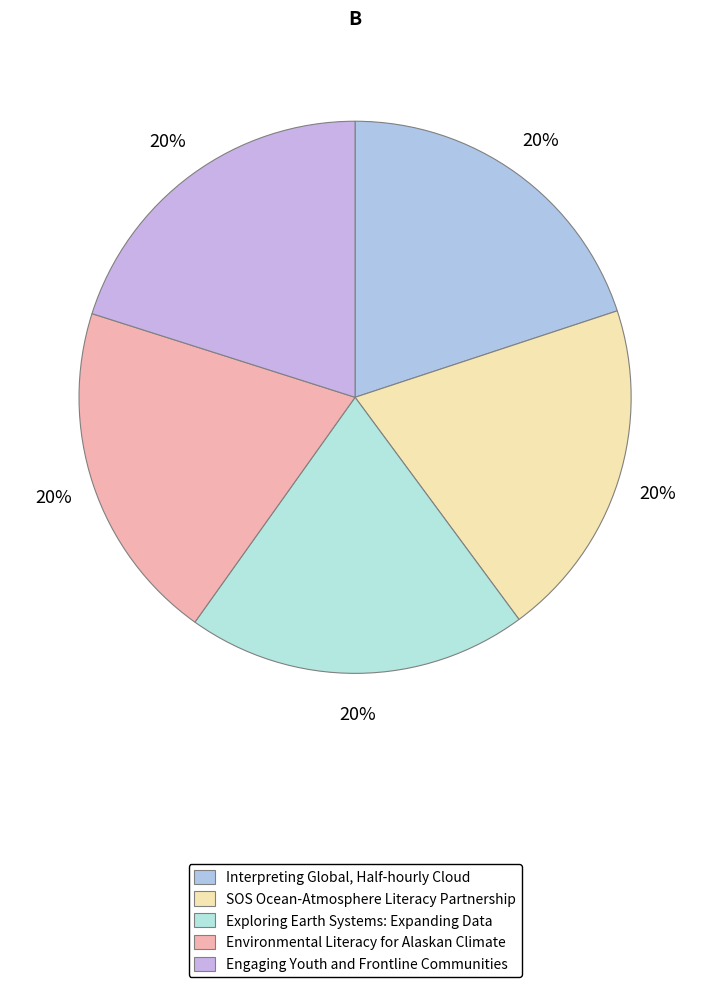

How many segments does this pie chart have?

5